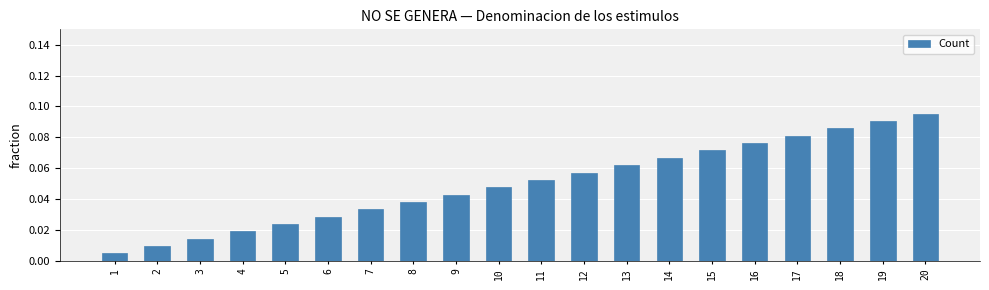

At which category does the chart reach its peak across all series?

20